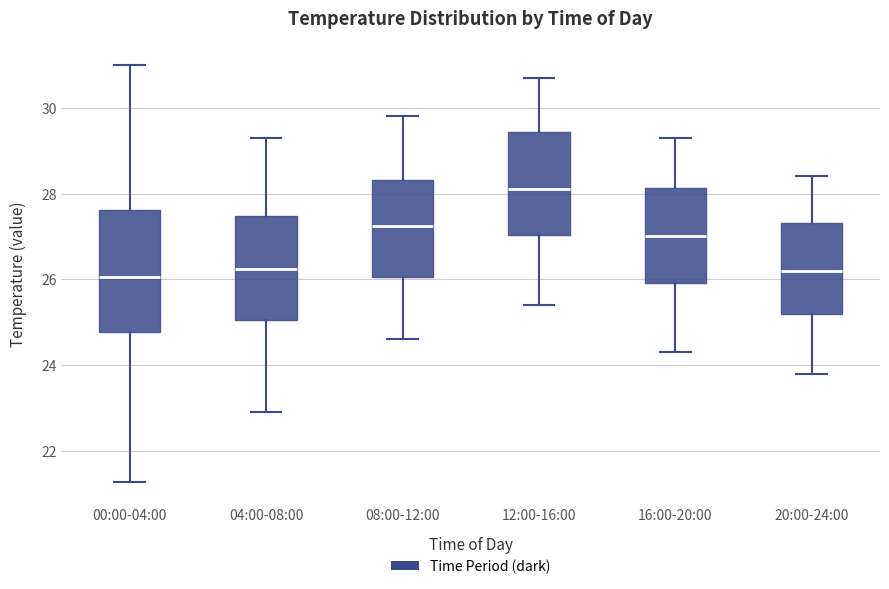

Comparing the boxes themselves (not the whiskers), which one is the tallest?

00:00-04:00